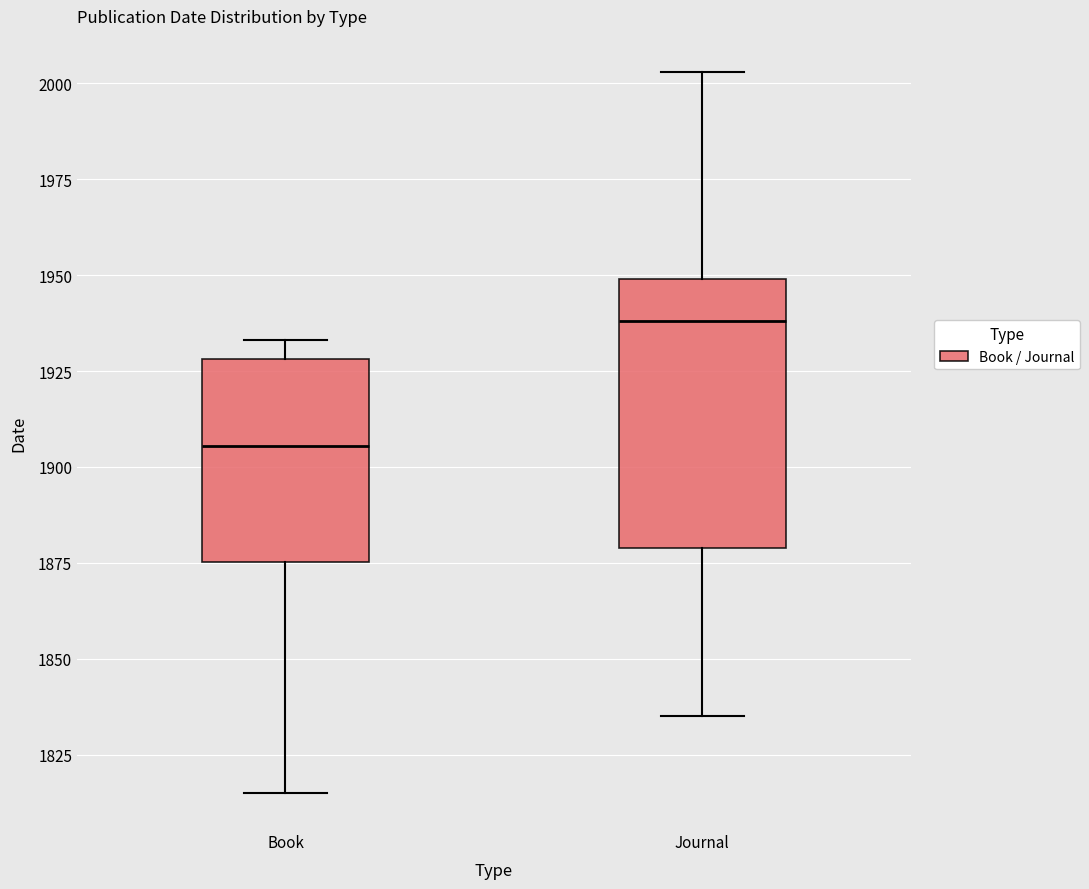

Which box has the lowest median line?

Book